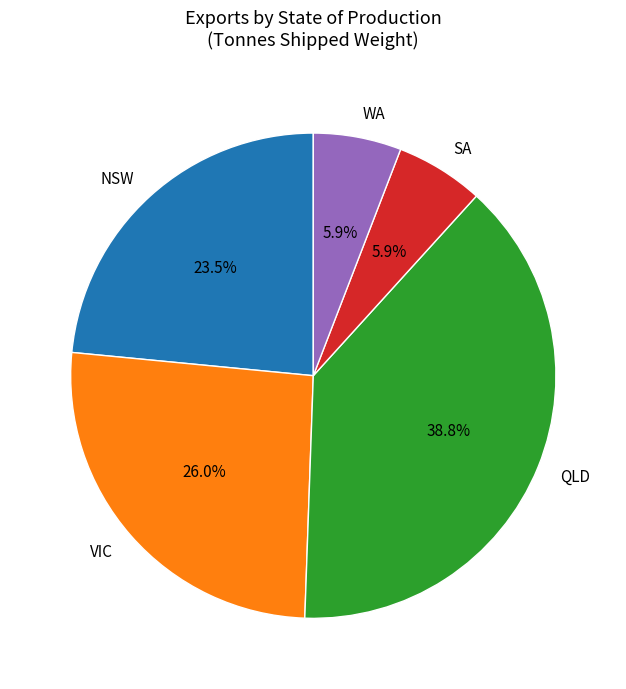

What is the ratio of the value at SA to the value at VIC?

0.2